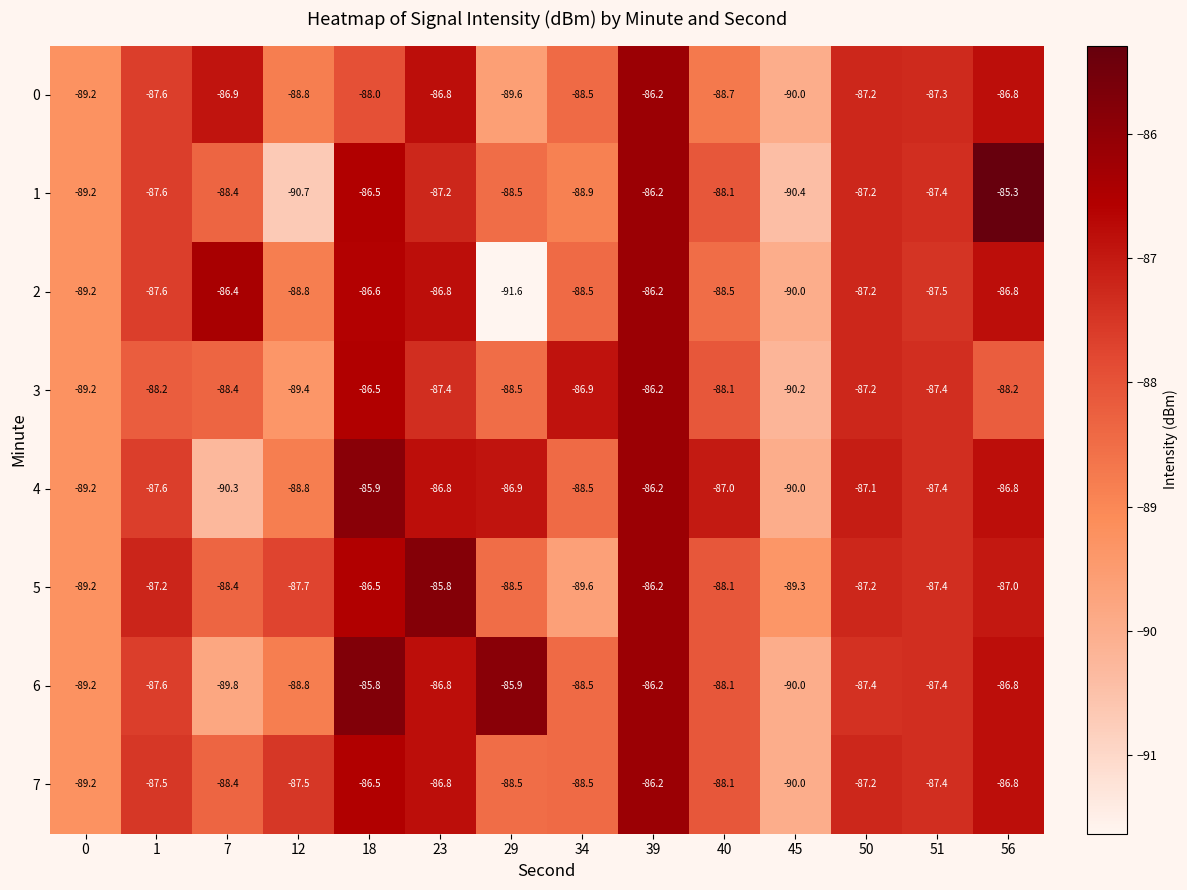

What is the difference between the maximum and second lowest values in the 0 series?

3.4